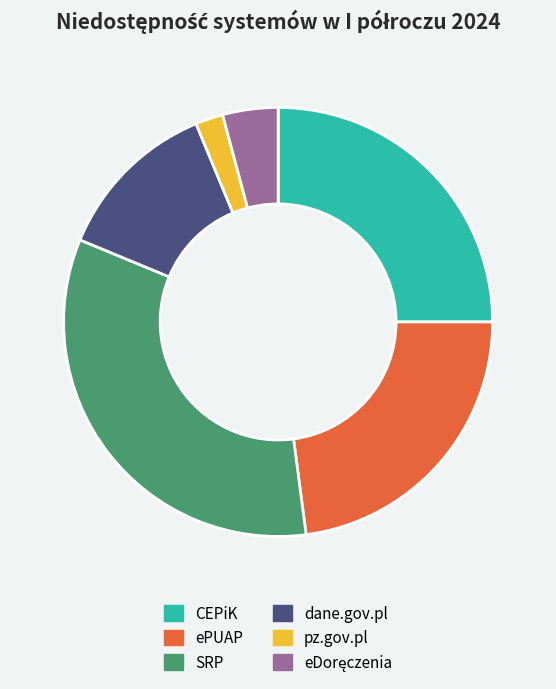

How many slices are in this pie chart?

6